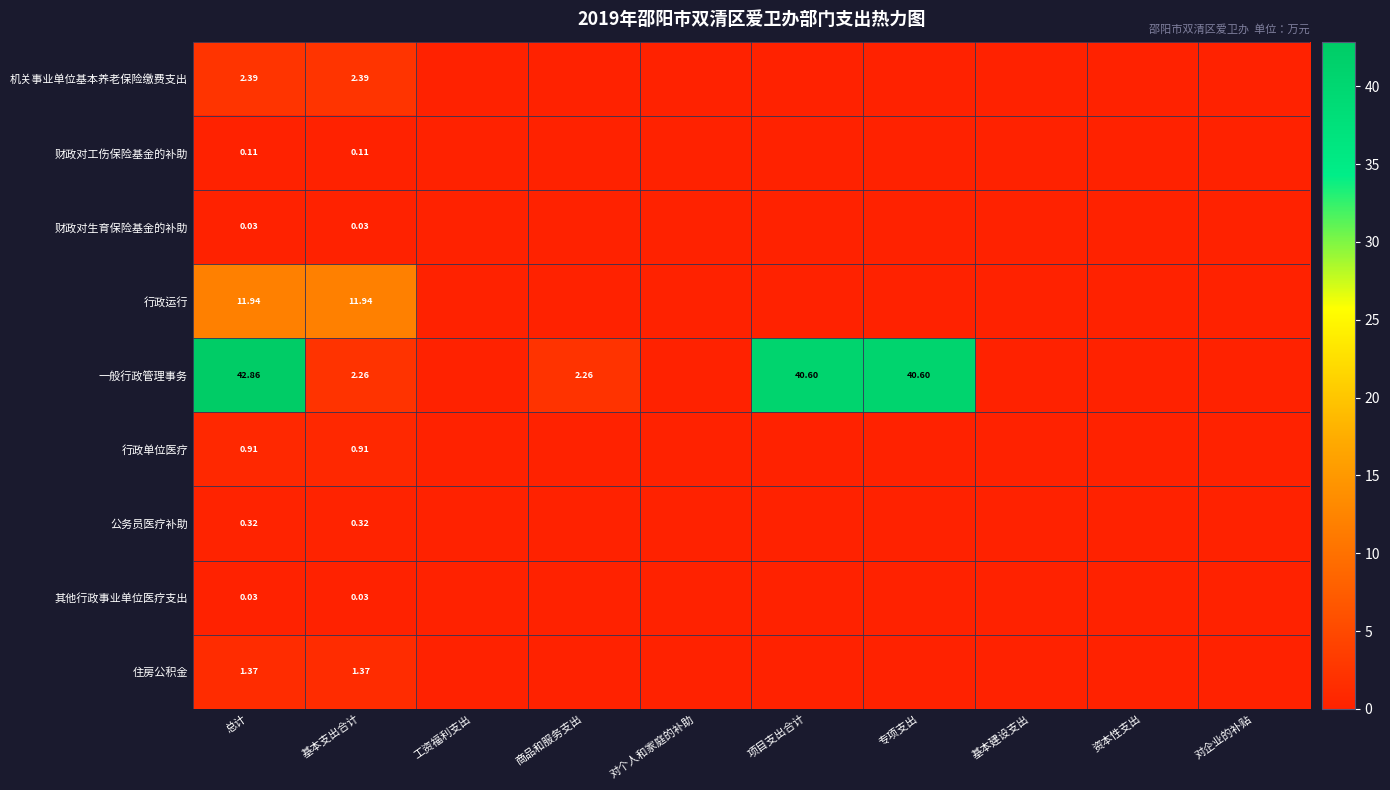

Between 总计 and 基本支出合计, which series saw the biggest shift?

一般行政管理事务